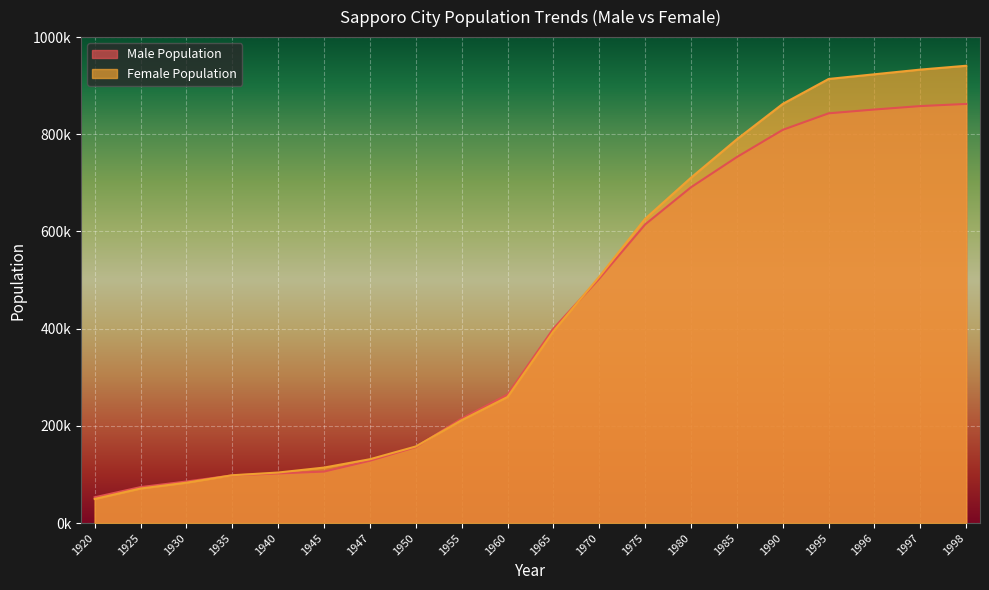

True or false: Male Population has a value of 719275 at 1965.

False